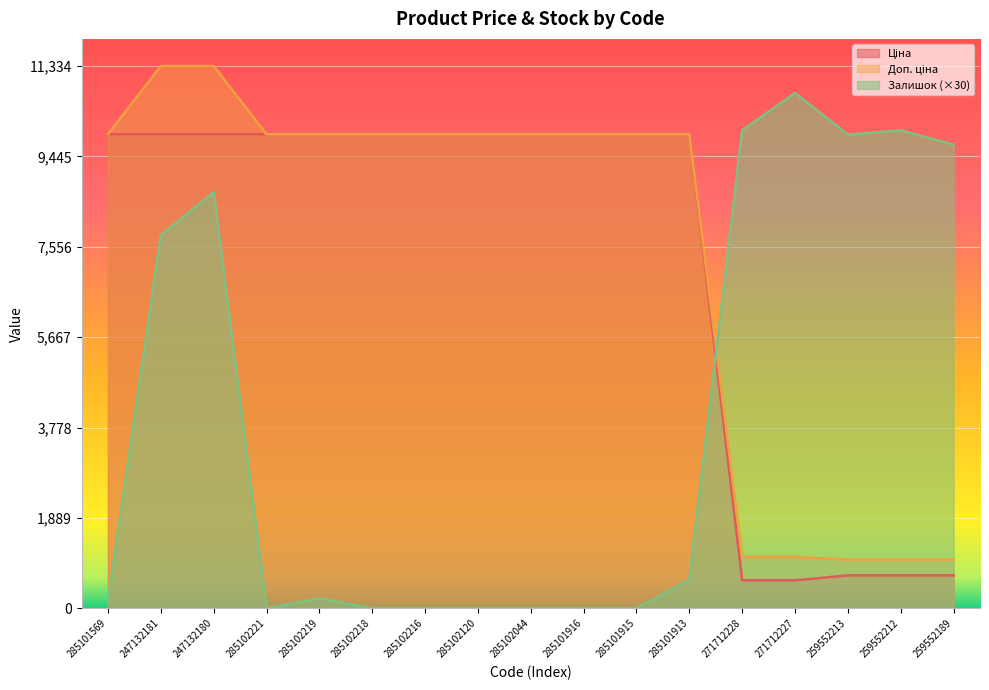

What position from the left is 285102044?

9